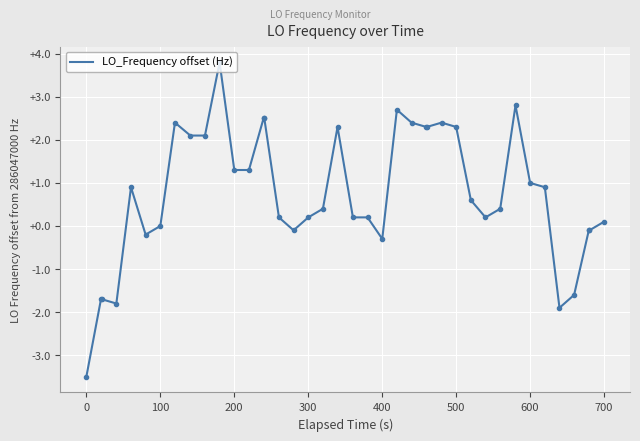

What is the difference between the maximum and second lowest values?

5.7